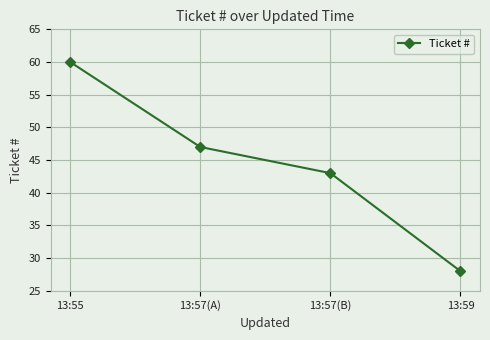

Reading left to right, what are all the values shown in this chart?

60	47	43	28